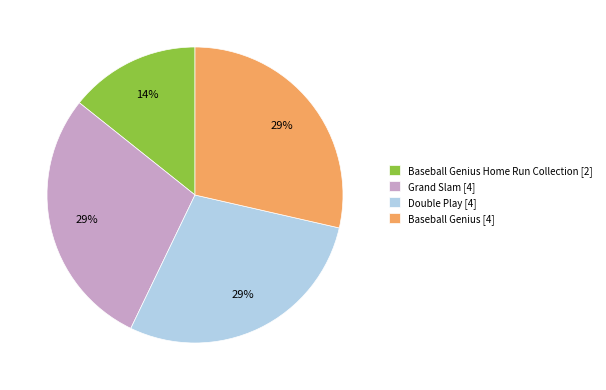

Approximately how many times larger is the value at Grand Slam [4] compared to Baseball Genius [4]?

1.0